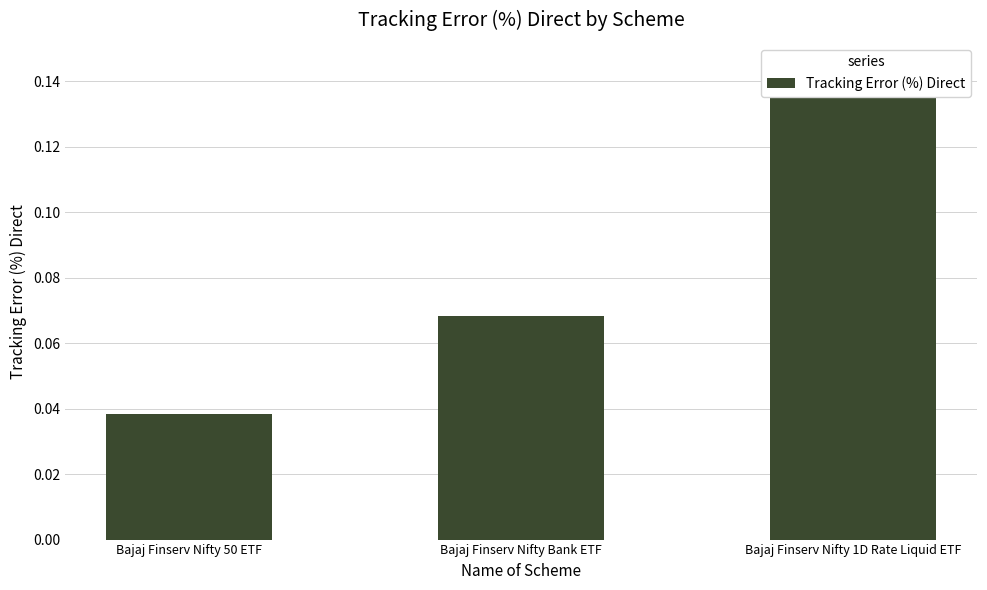

What is the difference between the values at Bajaj Finserv Nifty 1D Rate Liquid ETF and Bajaj Finserv Nifty 50 ETF?

0.1